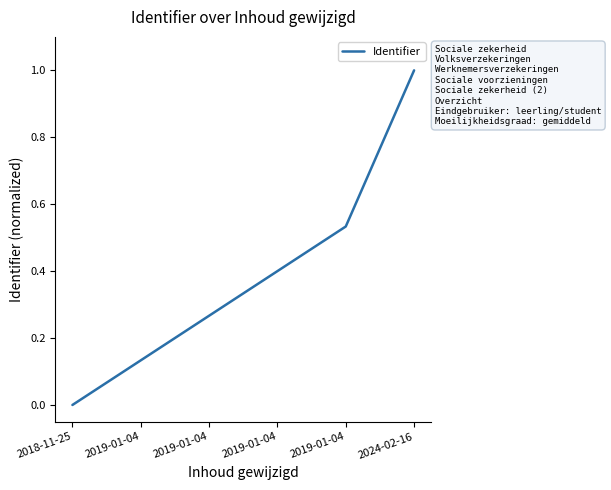

How many series are shown in this chart?

1